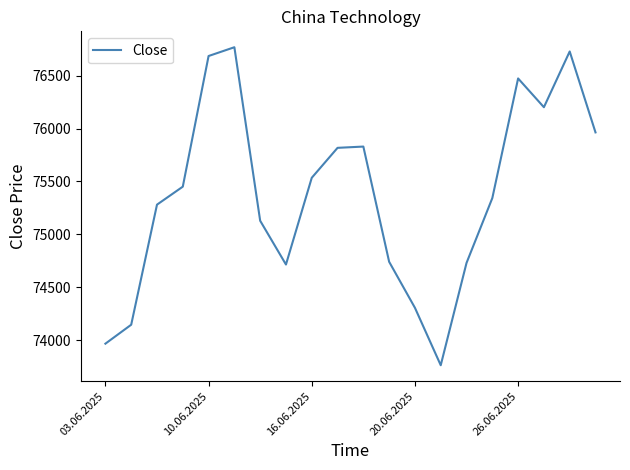

Is this an area chart (filled region under the line)?

No